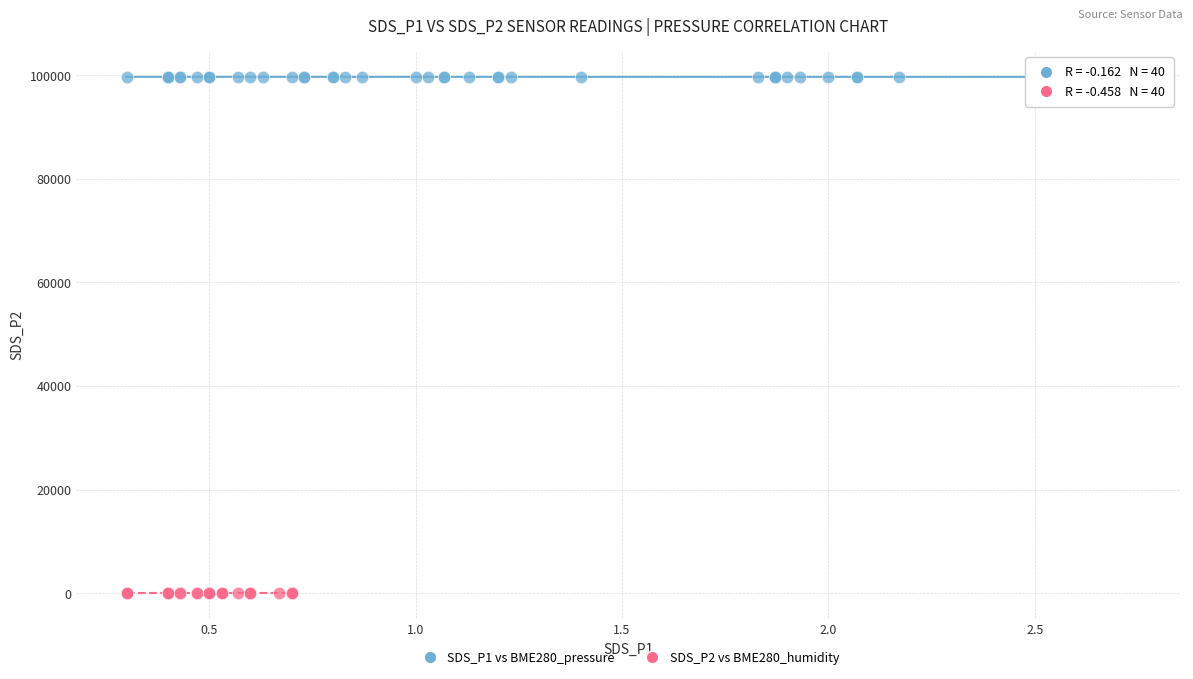

Which series contains the lowest Y value?

SDS_P2 vs BME280_humidity